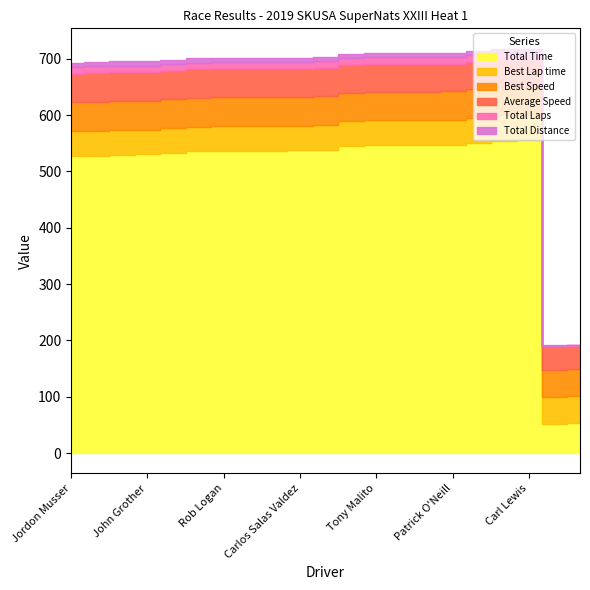

Rank the series at Joe Ruch from lowest to highest value.

Total Distance, Total Laps, Average Speed, Best Speed, Best Lap time, Total Time